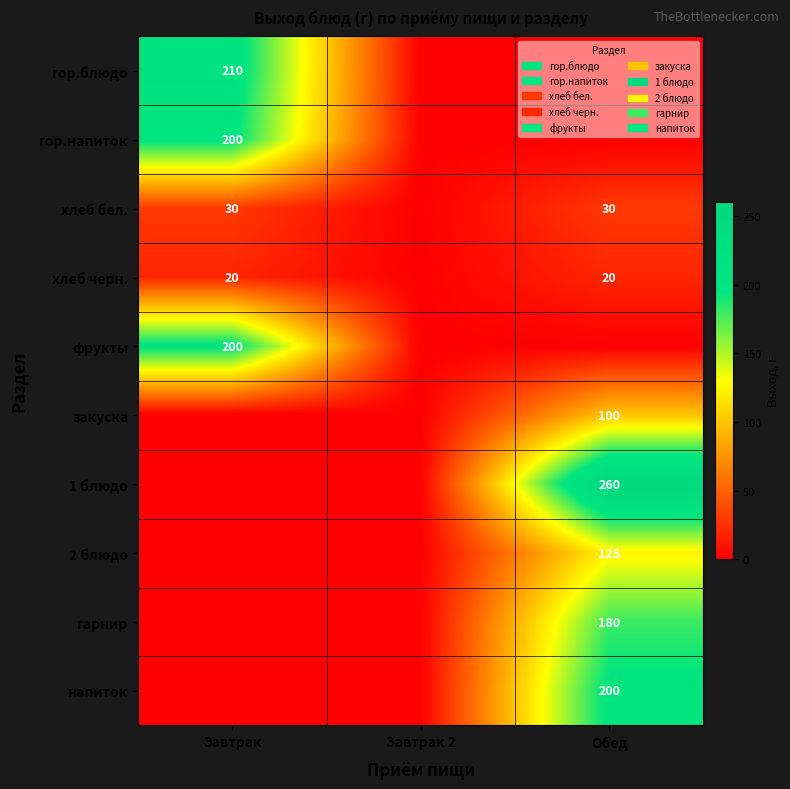

At how many categories does at least one series exceed 39?

2